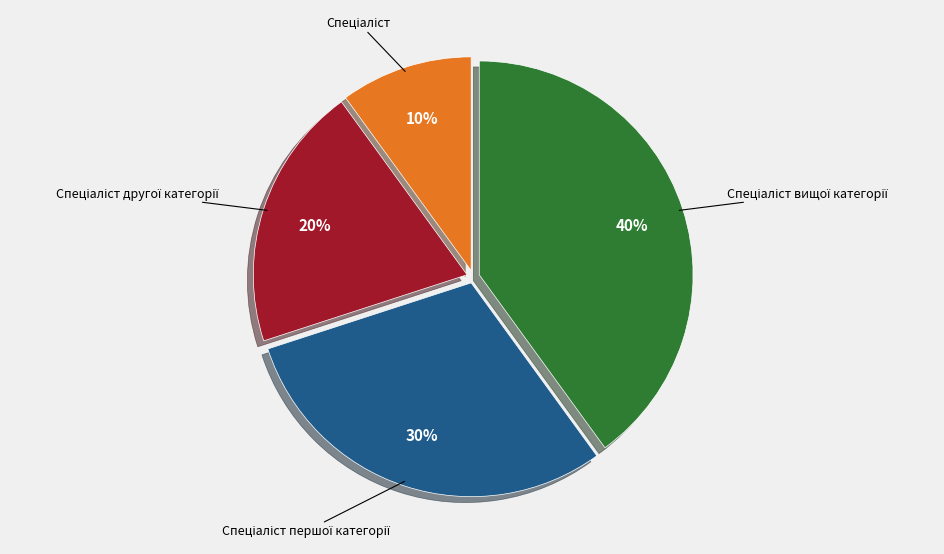

Is there a majority slice in this chart?

No